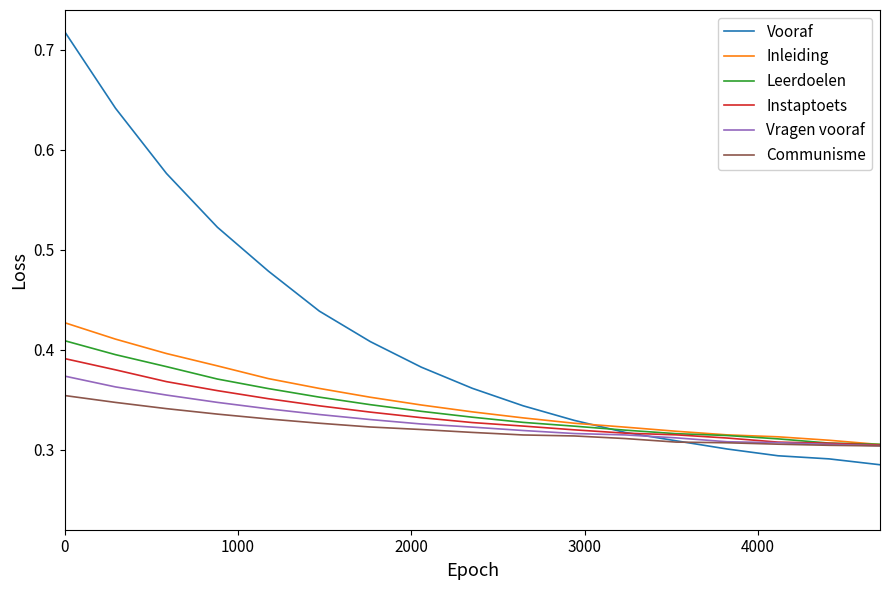

Which series has the largest range (max minus min)?

Vooraf